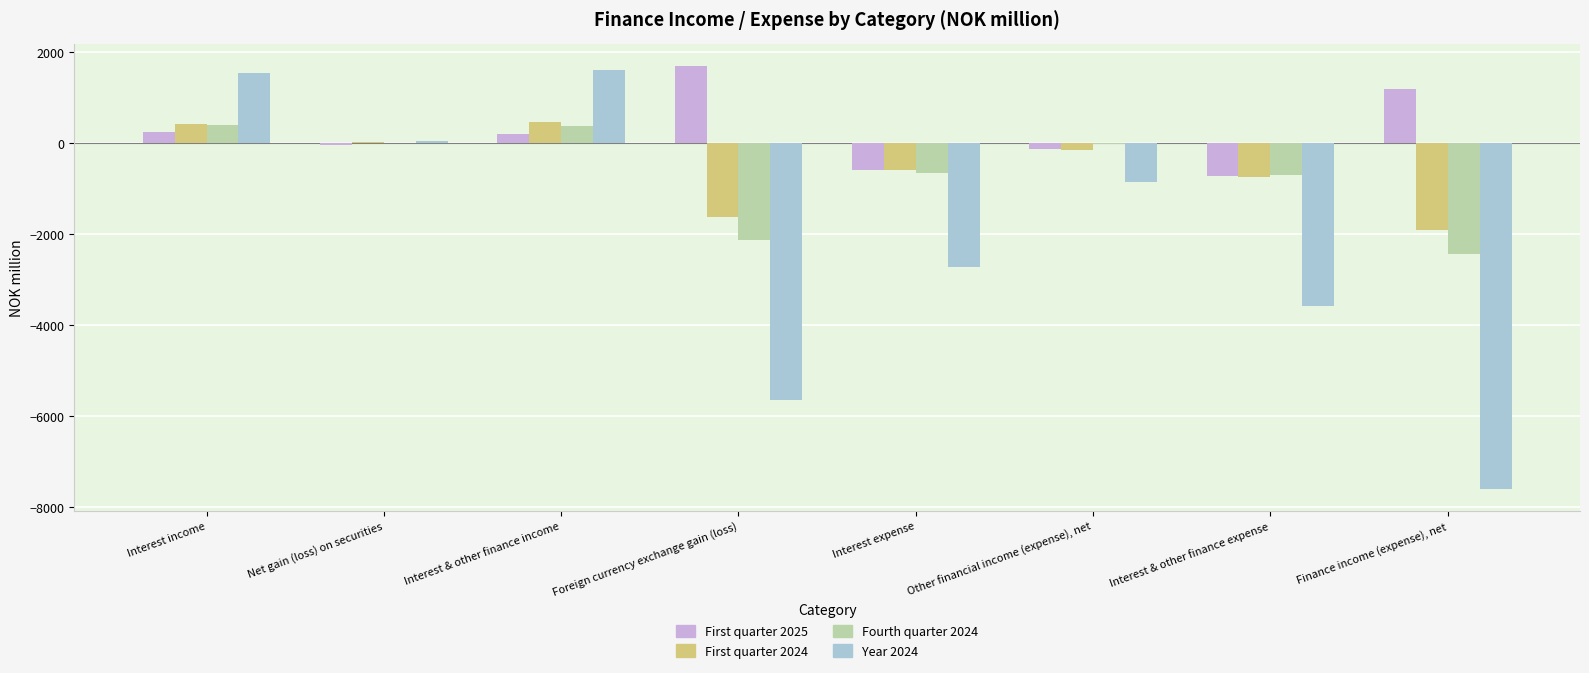

At which label is Fourth quarter 2024 closest to -1028?

Interest & other finance expense